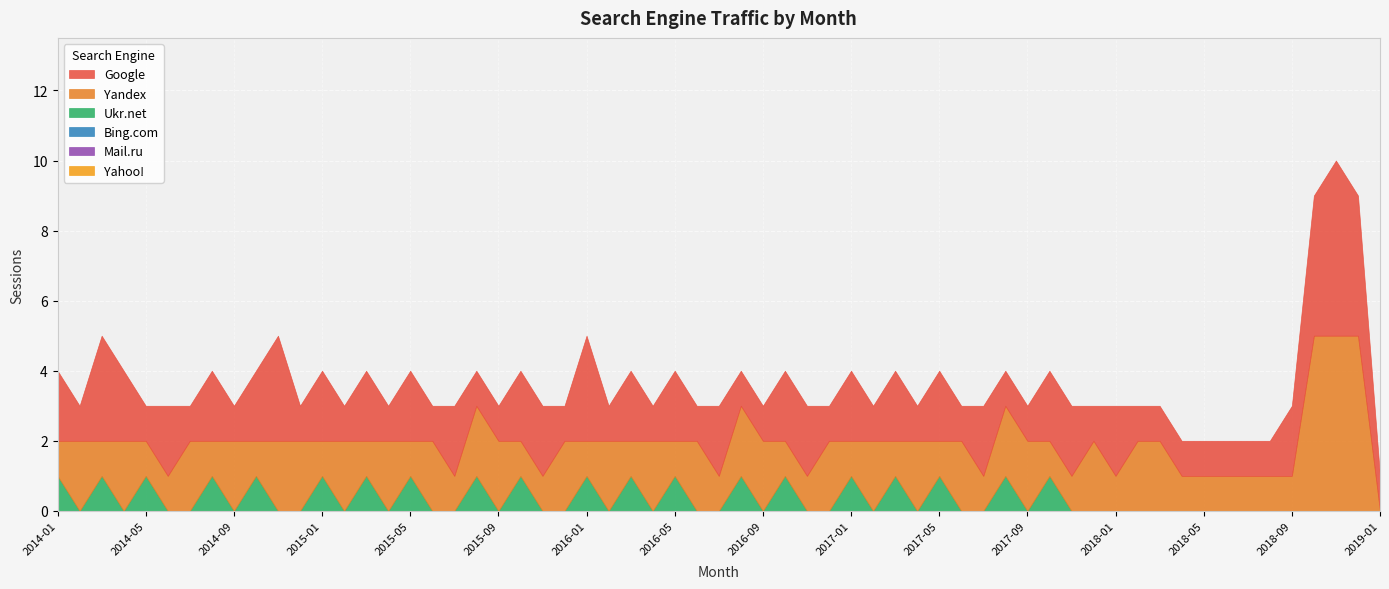

What position from the right is 2018-12?

2